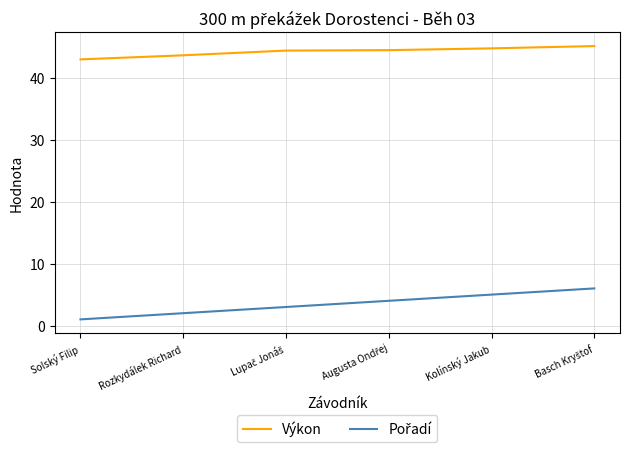

What position from the left is Rozkydálek Richard?

2